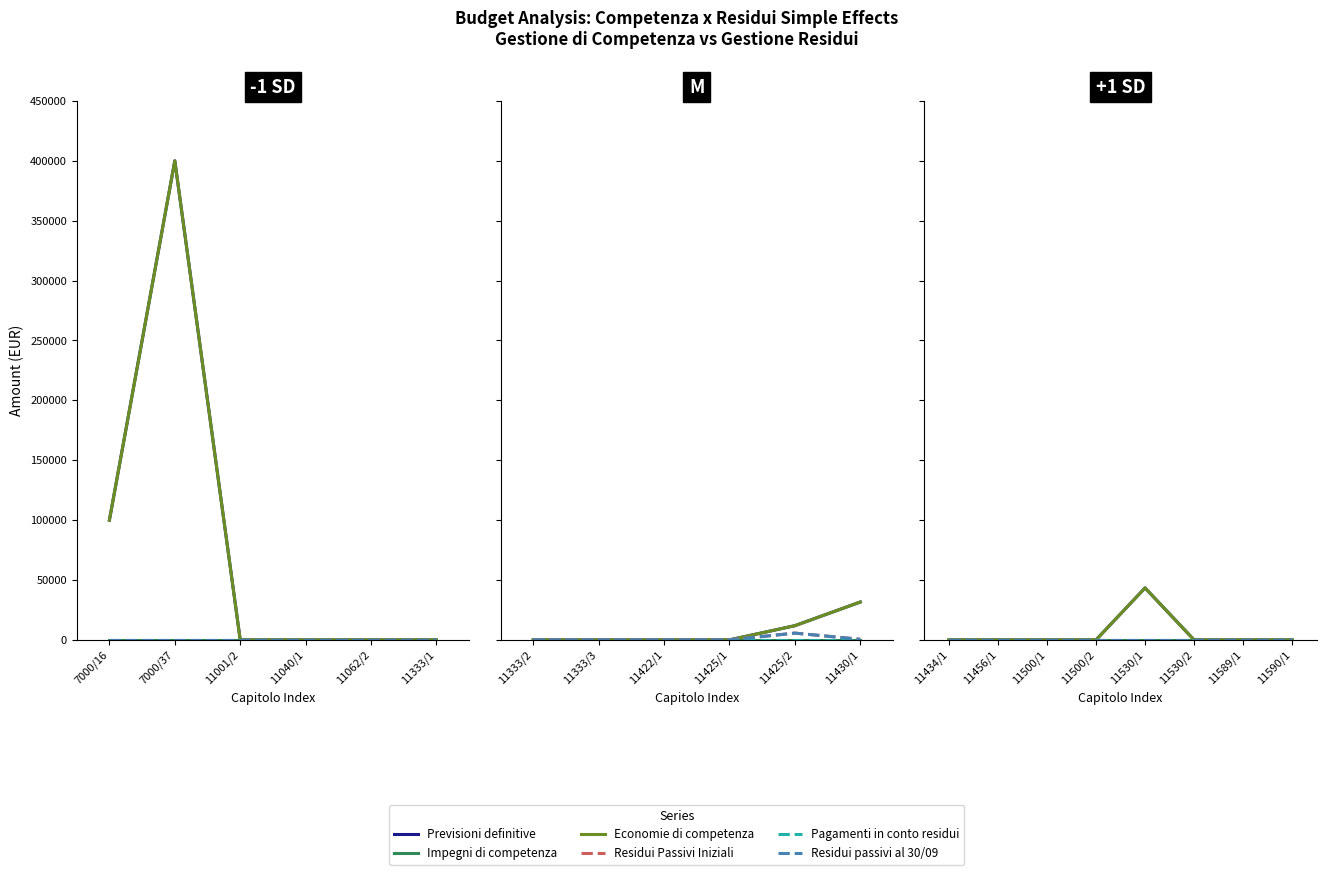

The value of Previsioni definitive at 11590/1 is 23798.1. True or false?

False